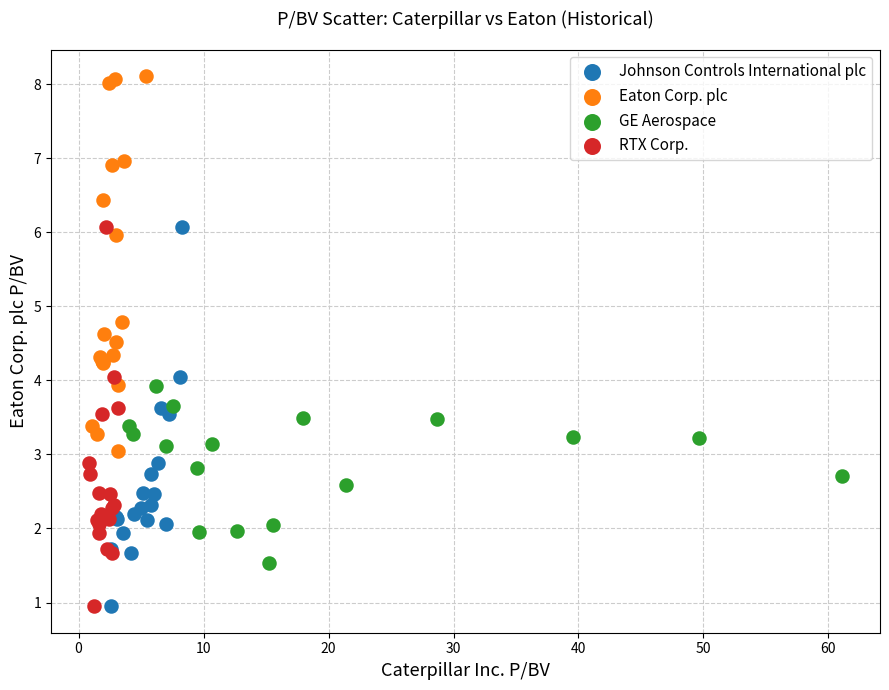

Which series reaches the maximum Y coordinate?

Eaton Corp. plc